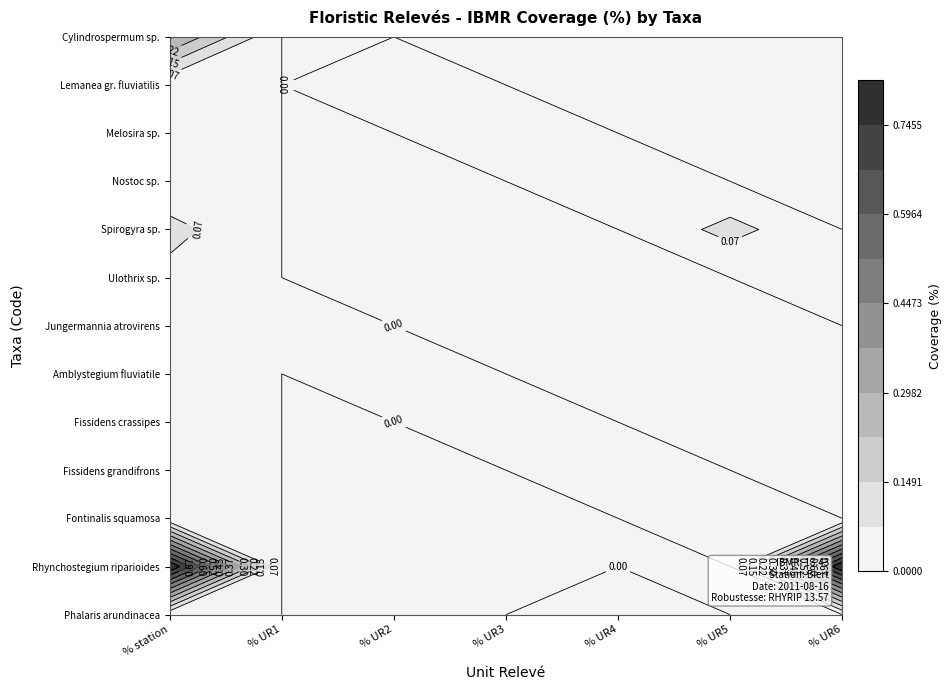

Reading right to left, what are all the values shown in this chart?

CYLSPX: 0.0	0.0	0.0	0.0	0.0	0.0	0.3
LEASPX: 0.0	0.0	0.0	0.0	0.0	0.0	0.0
MELSPX: 0.0	0.0	0.0	0.1	0.0	0.0	0.1
NOSSPX: 0.0	0.0	0.0	0.0	0.0	0.0	0.0
SPISPX: 0.0	0.1	0.0	0.0	0.0	0.0	0.1
ULOSPX: 0.1	0.0	0.0	0.0	0.0	0.0	0.1
JUGATR: 0.0	0.0	0.0	0.0	0.0	0.0	0.0
AMBFLU: 0.0	0.0	0.0	0.0	0.0	0.0	0.0
FISCRA: 0.0	0.0	0.0	0.0	0.0	0.0	0.0
FISGRN: 0.0	0.0	0.0	0.0	0.0	0.0	0.0
FONSQU: 0.0	0.0	0.0	0.0	0.0	0.0	0.0
RHYRIP: 0.8	0.0	0.0	0.0	0.0	0.0	0.8
PHAARU: 0.0	0.0	0.0	0.0	0.0	0.0	0.0